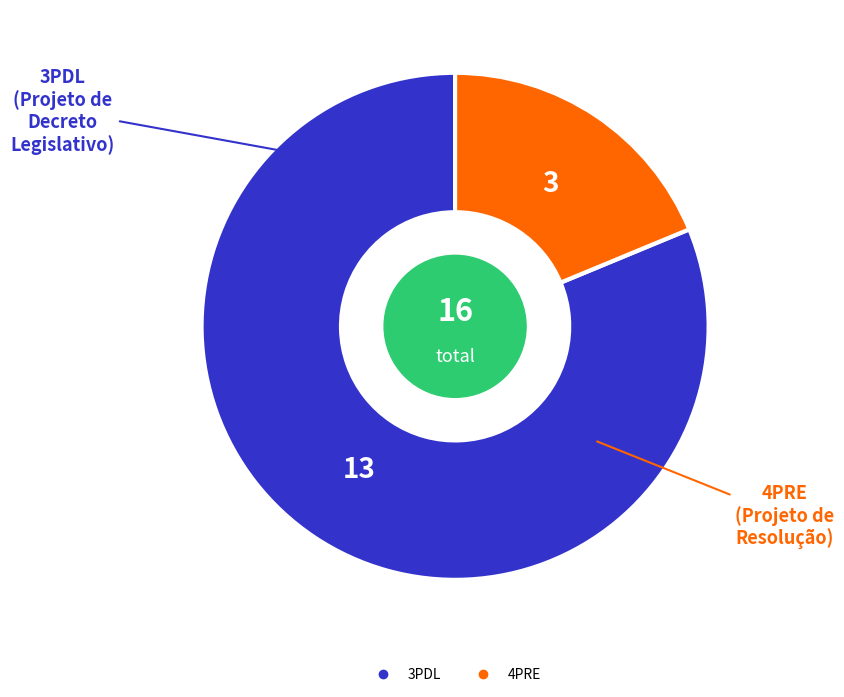

Combined, do 3PDL and 4PRE account for over 50%?

Yes